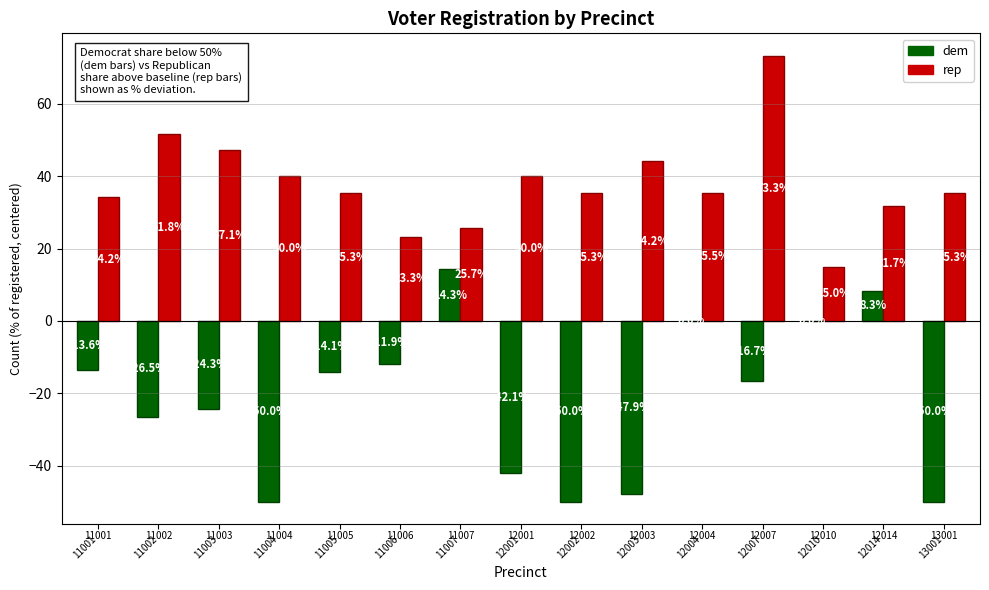

Which series has the widest spread of values?

dem